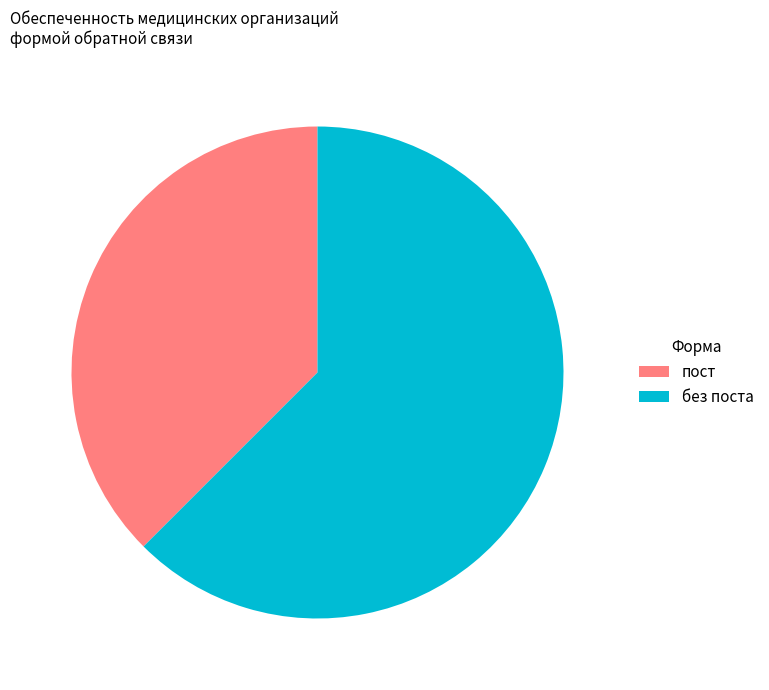

Which category has the smallest portion of the pie?

пост